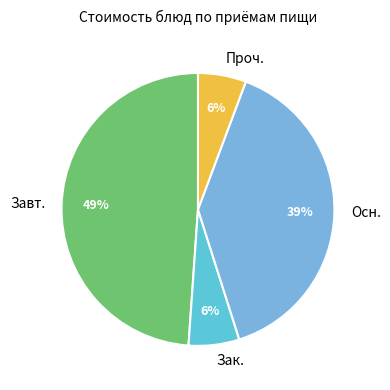

Which category has the biggest portion of the pie?

Завт.